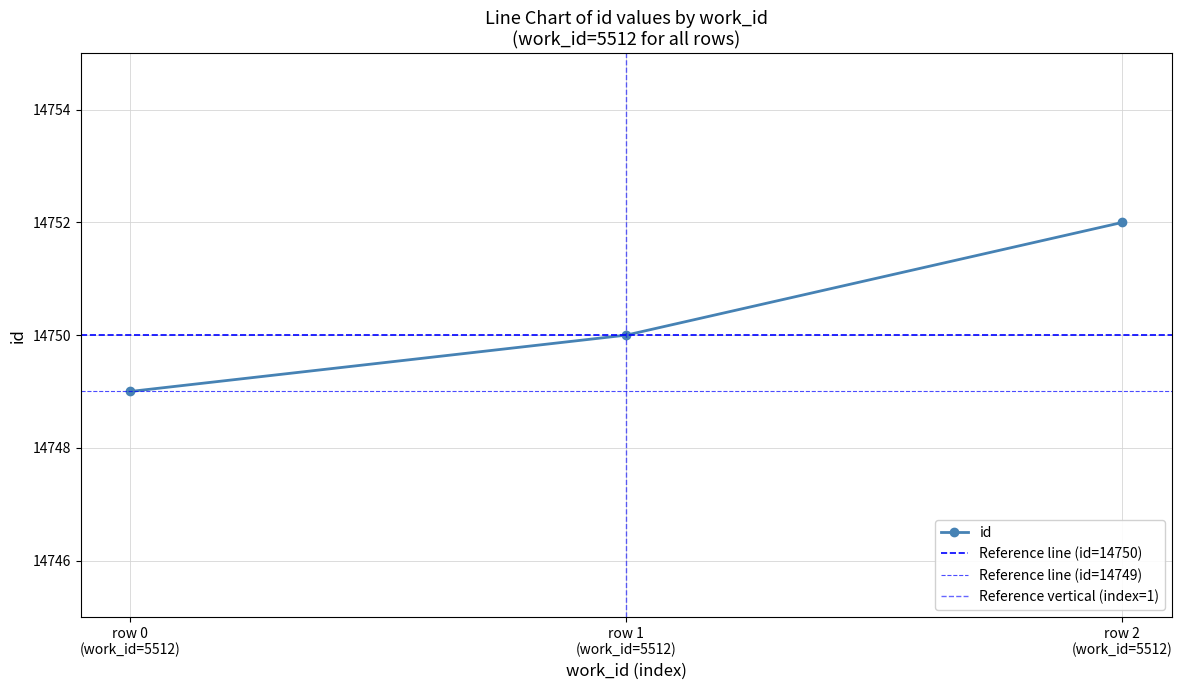

What is the value of the id point at the 3rd from the left?

14752